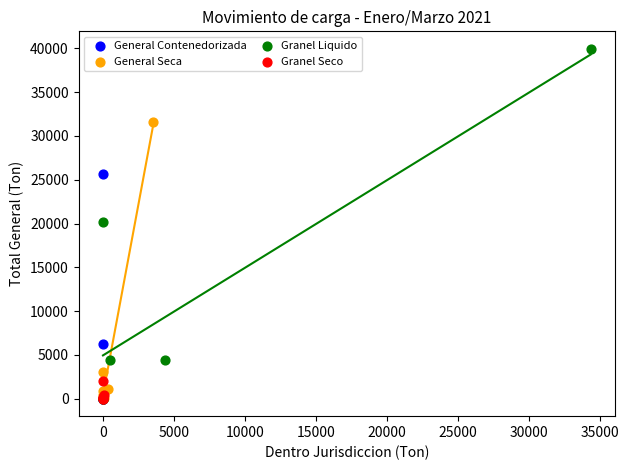

Which series contains the highest Y value?

Granel Liquido